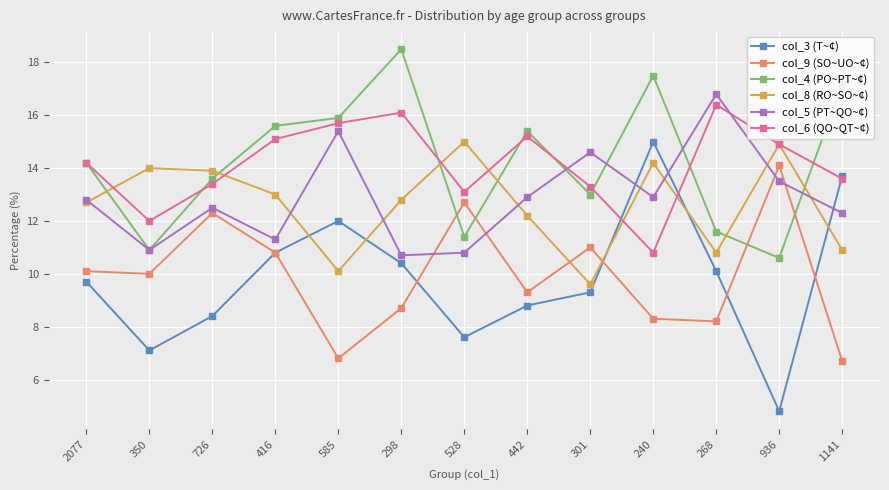

Is this an area chart (filled region under the line)?

No